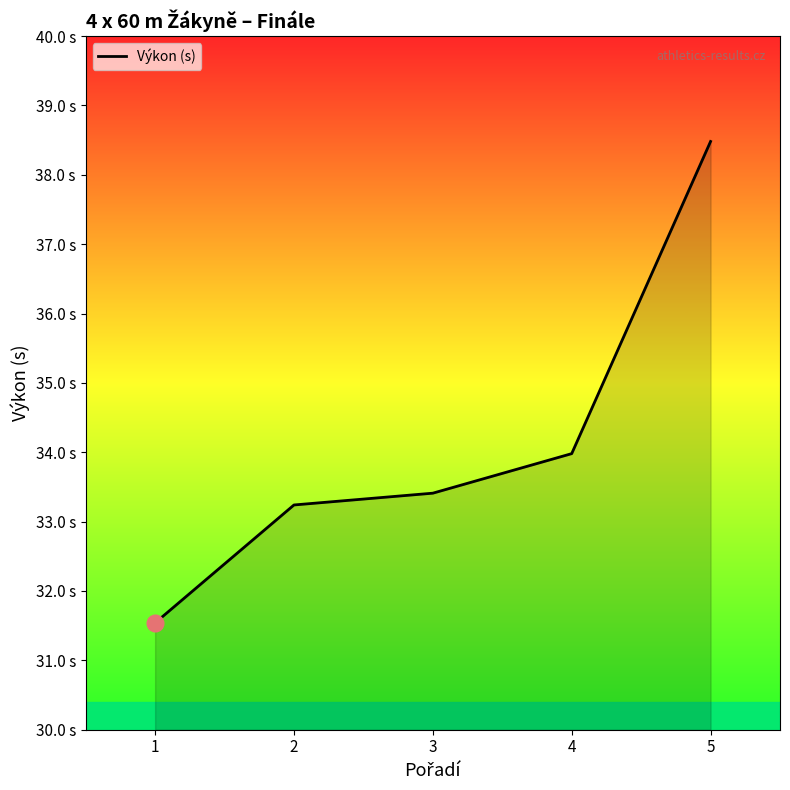

Reading left to right, extract all data points from this chart.

31.5	33.2	33.4	34.0	38.5